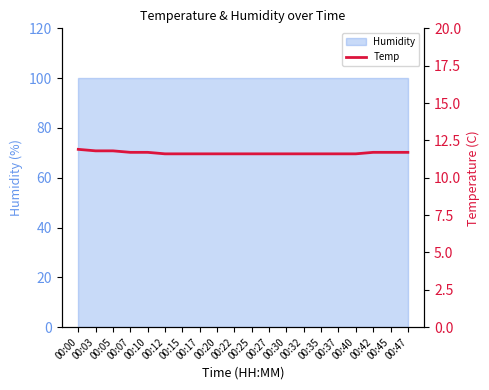

The chart shows a value of 11.6 at 00:20. True or false?

True